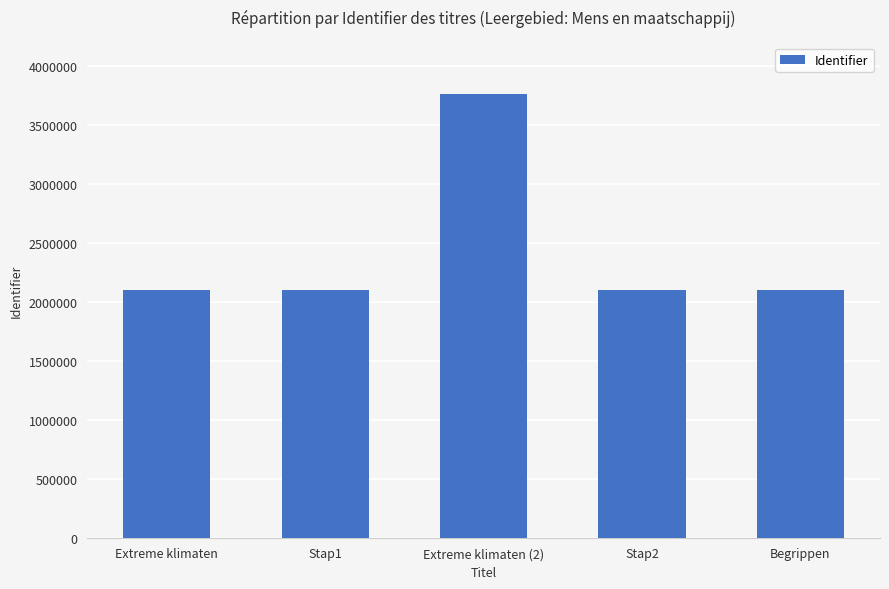

The value at Extreme klimaten is 2099283. True or false?

True